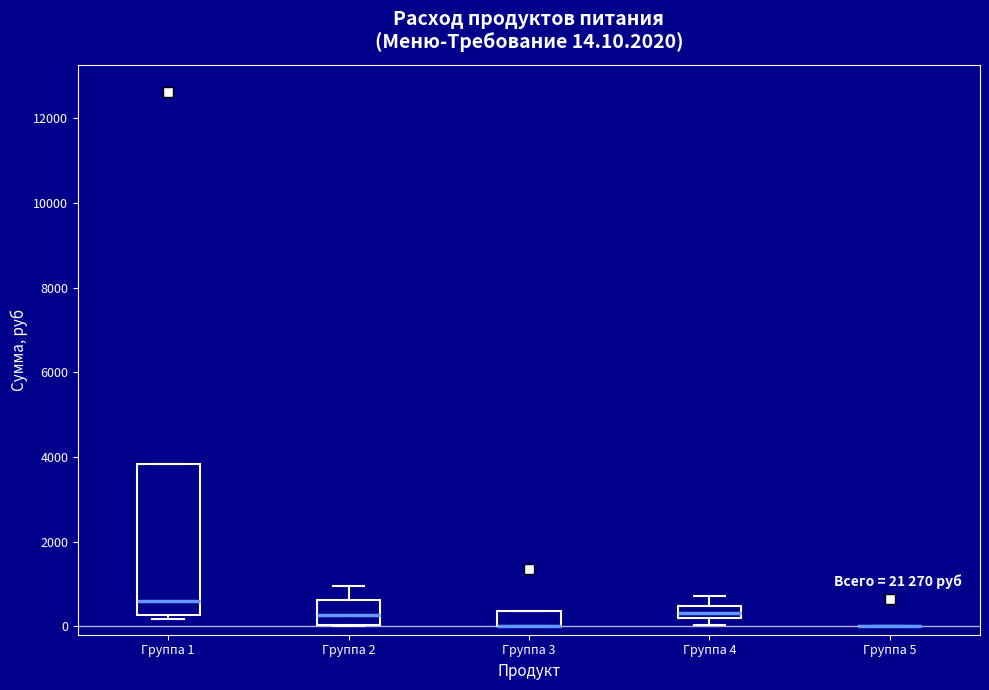

Comparing the boxes themselves (not the whiskers), which one is the tallest?

Группа 1